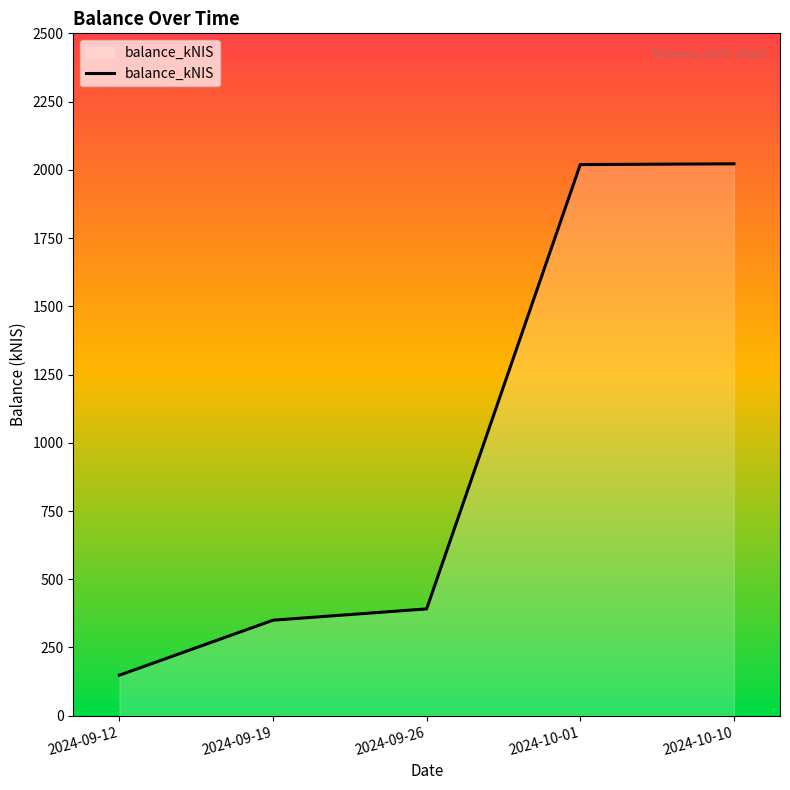

What is the sum of all values?

4930.9